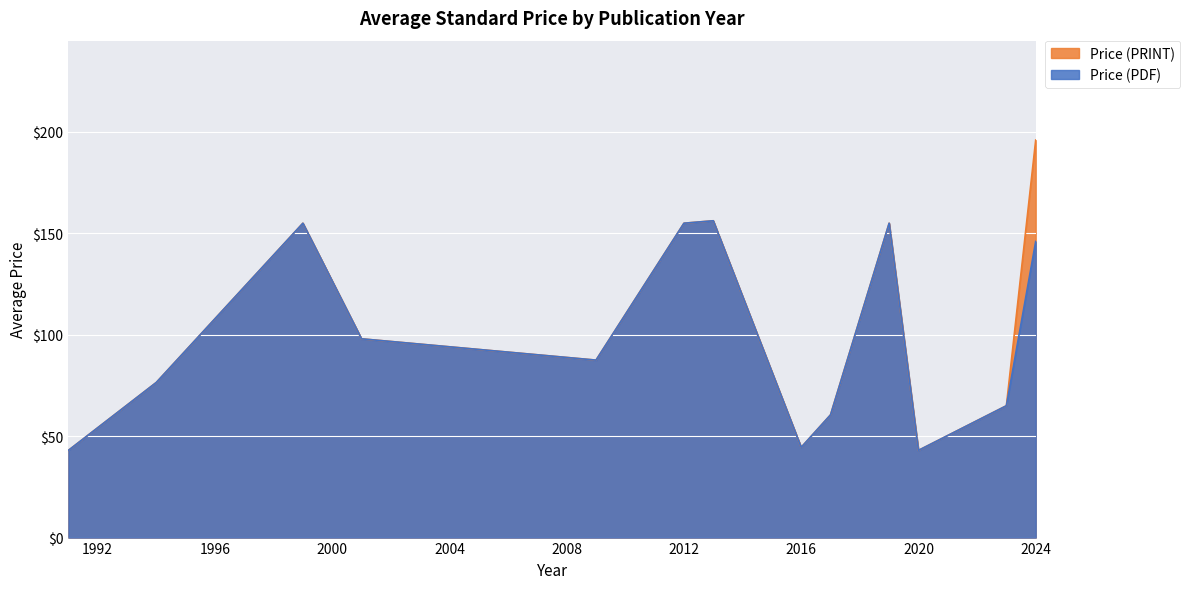

How many values in the Price (PDF) series are below 98?

10